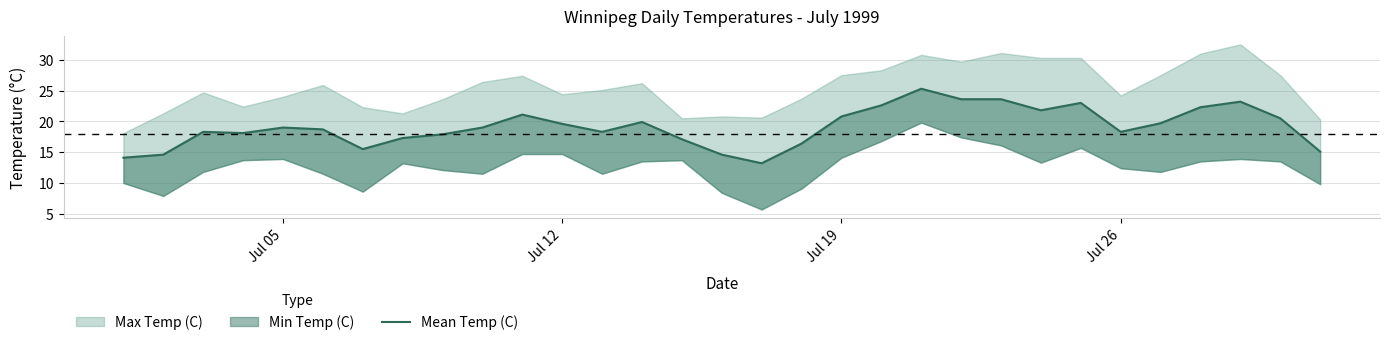

How many points are higher than both their immediate neighbors (excluding endpoints)?

7